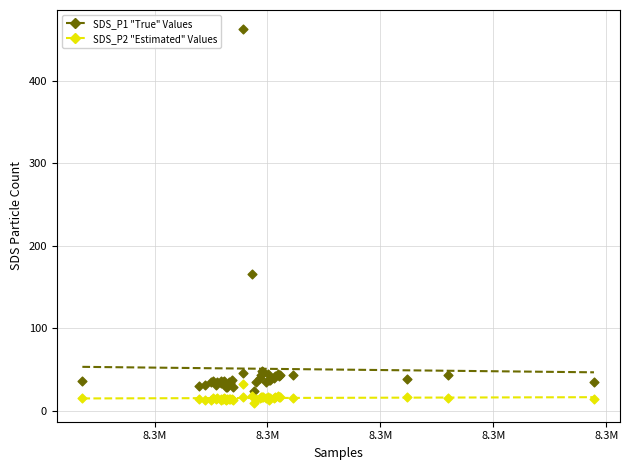

Across all series, what Y value is closest to 236?

166.5